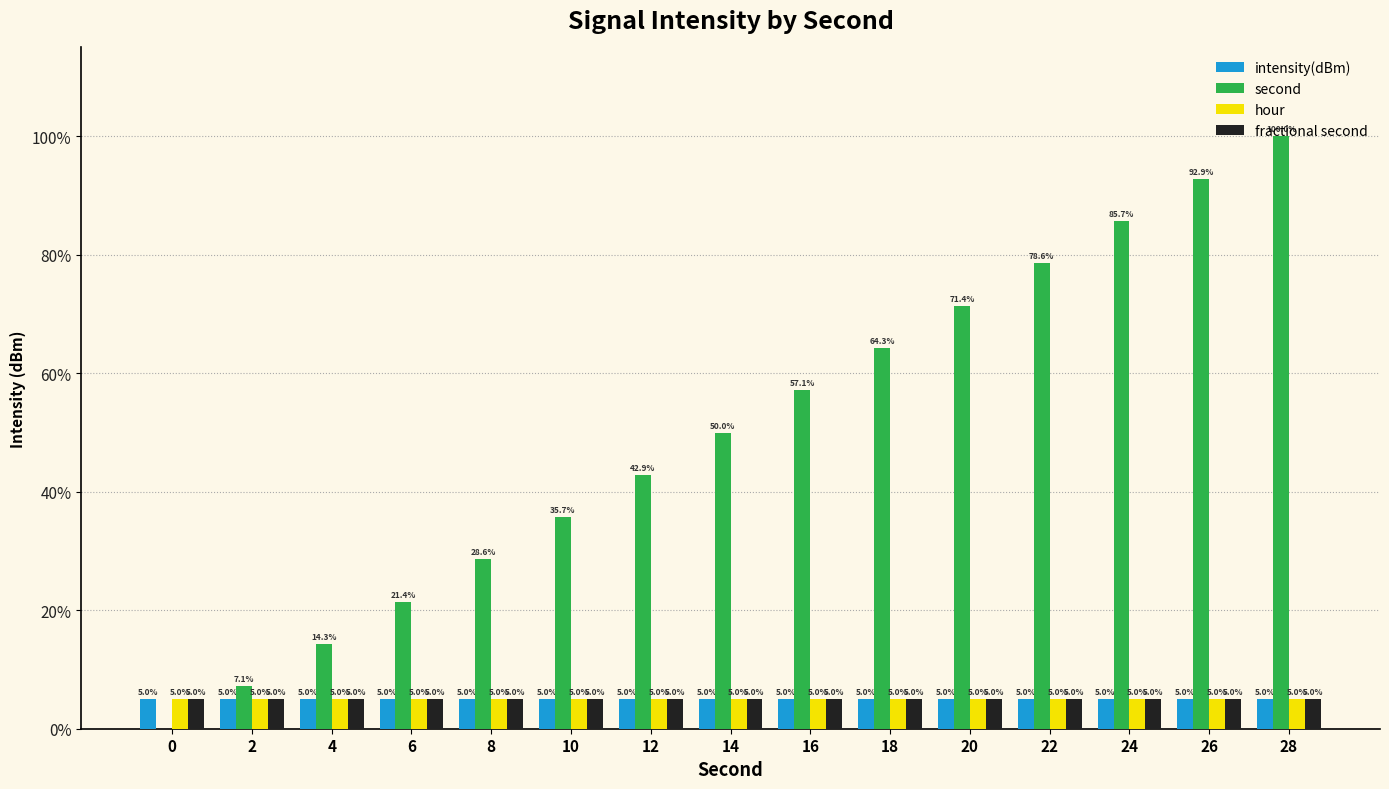

What is the sum of the intensity(dBm) values at 2 and 18?

10.0